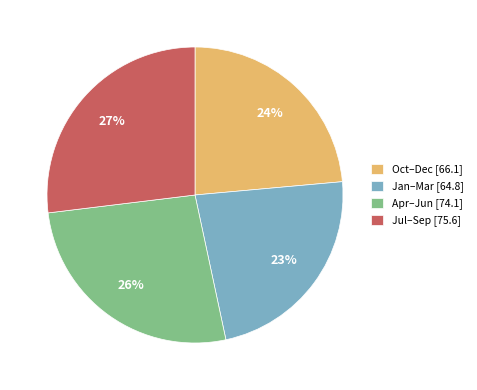

Is there a majority slice in this chart?

No